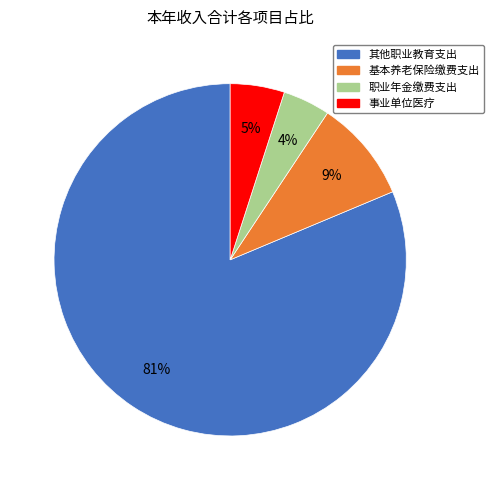

Is there any slice that represents more than half of the pie?

Yes